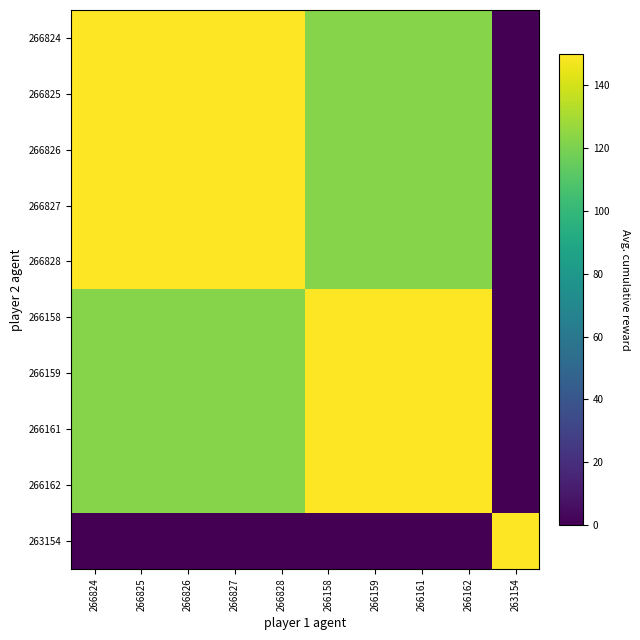

What is the difference between the highest and lowest values at 266162?

149.7